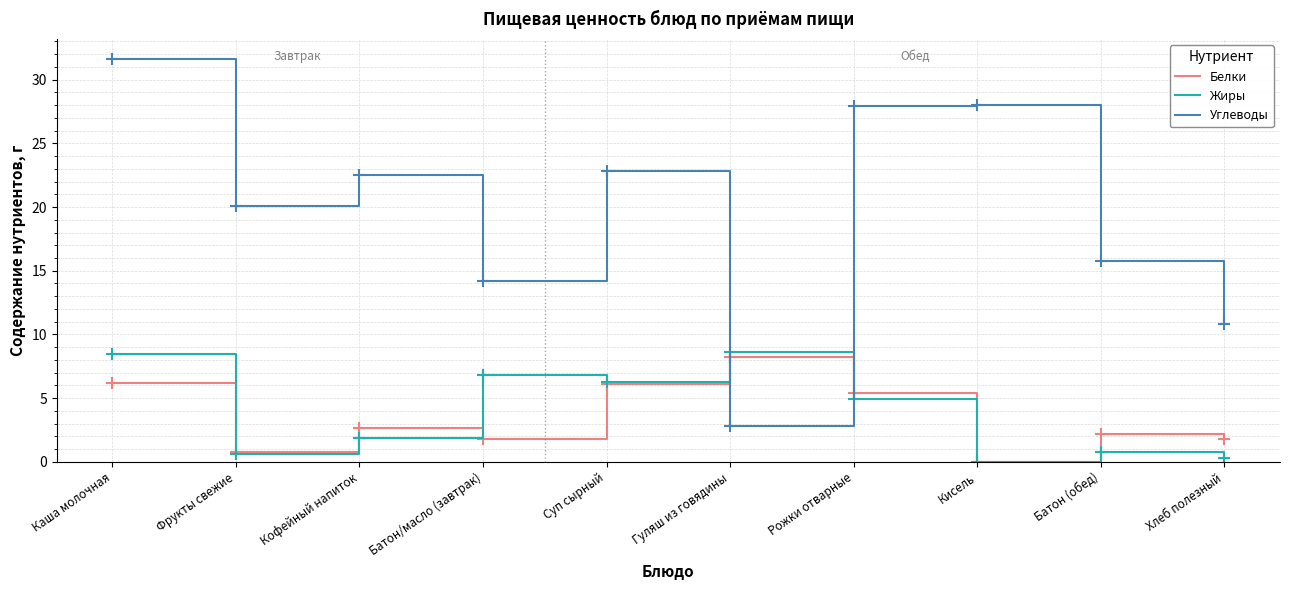

Which series ends up on top after the final intersection of Углеводы and Жиры?

Углеводы